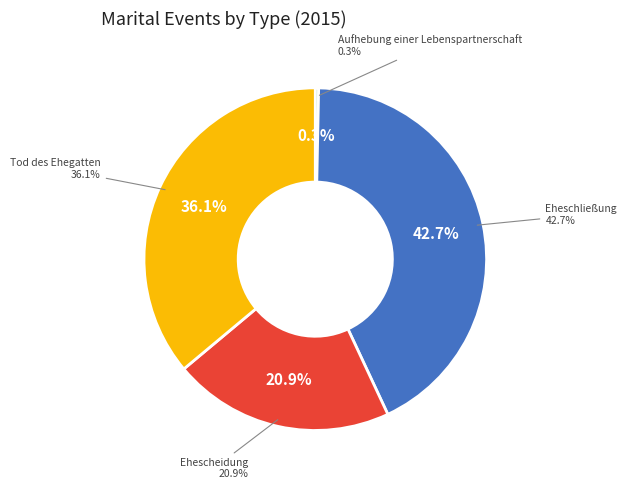

Combined, what portion of the pie is Ehescheidung and Aufhebung einer Lebenspartnerschaft?

21.2%